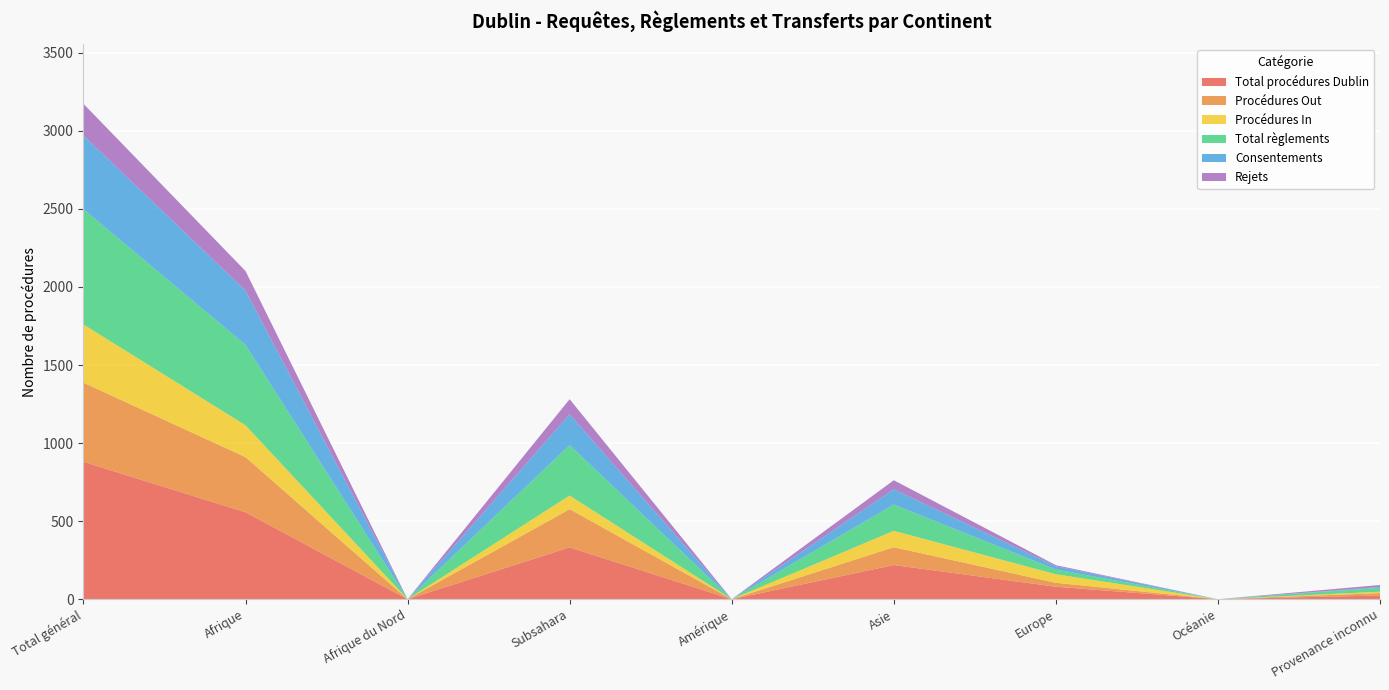

Reading left to right, what are all the values shown in this chart?

Total procédures Dublin: 880	557	0	332	0	219	80	0	24
Procédures Out: 507	353	0	245	0	114	25	0	15
Procédures In: 373	204	0	87	0	105	55	0	9
Total règlements: 738	515	0	323	0	168	30	0	25
Consentements: 472	348	0	198	0	98	21	0	5
Rejets: 203	125	0	96	0	58	7	0	13